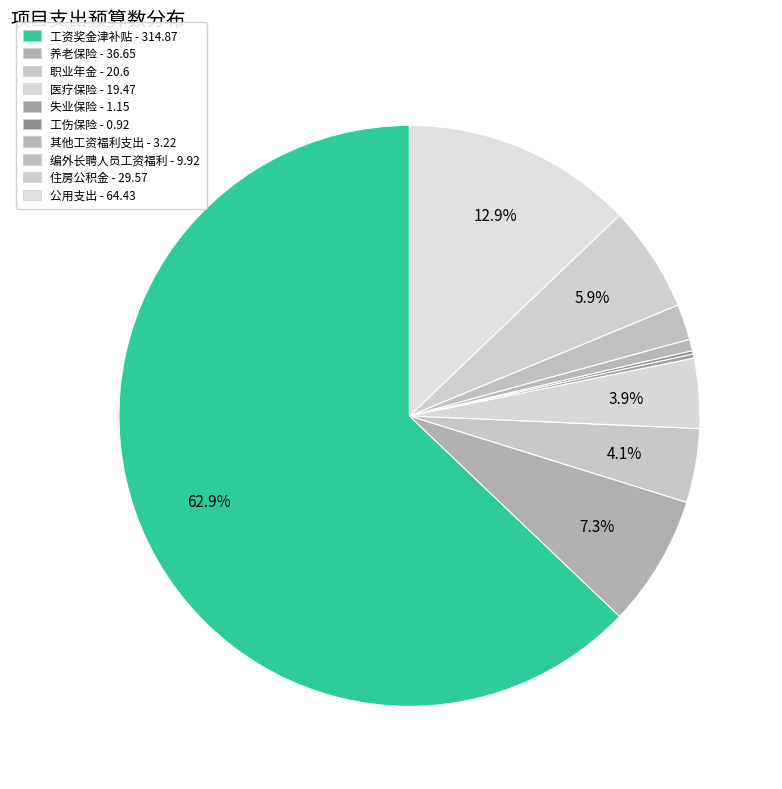

Which category has the smallest portion of the pie?

工伤保险